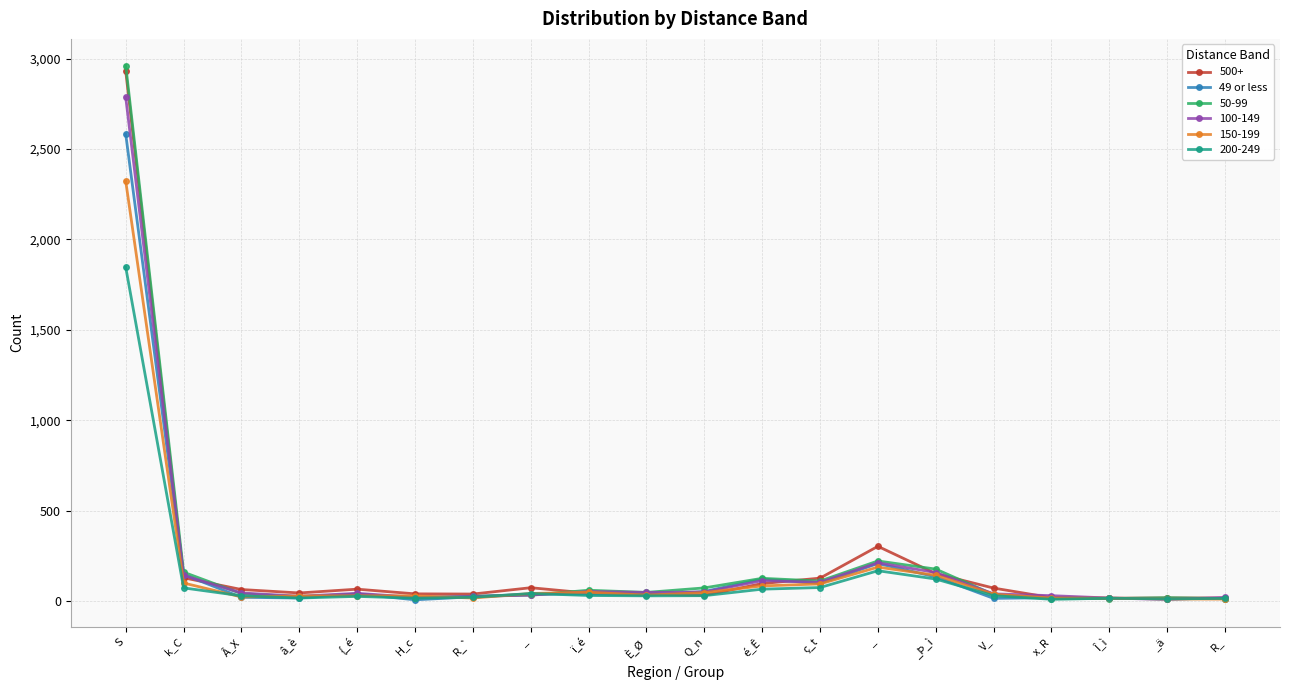

Between R_` and S, which is larger?

S